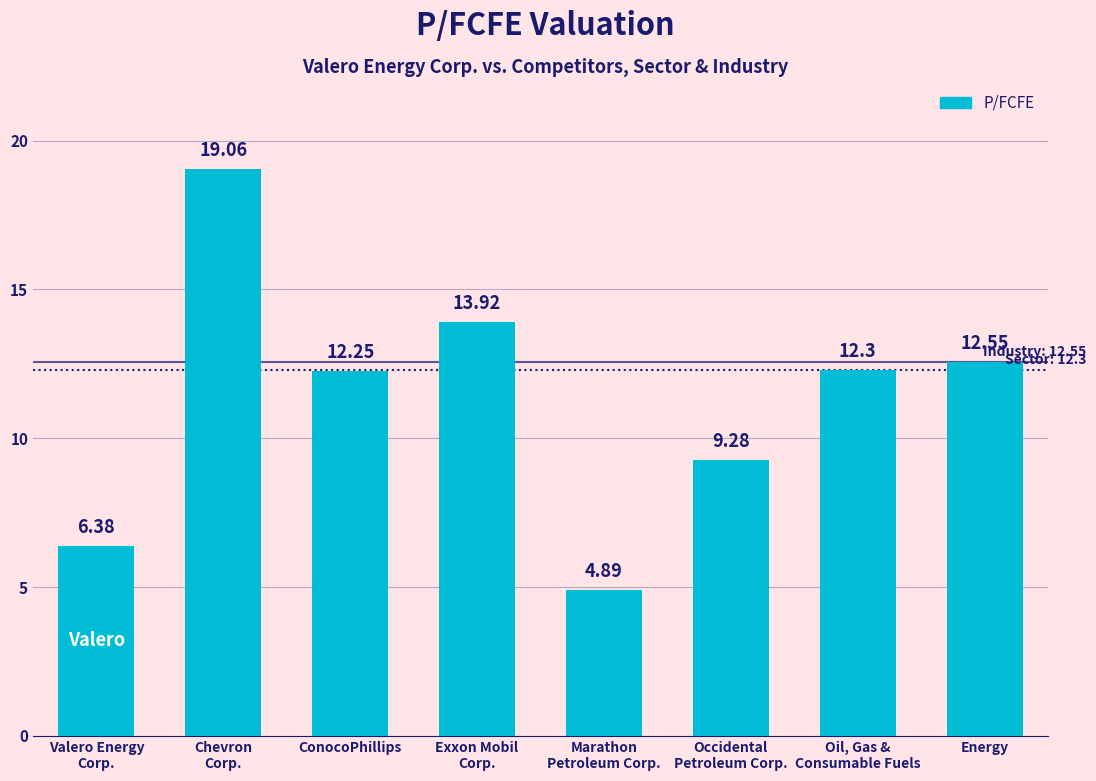

What is the change in value from Chevron
Corp. to ConocoPhillips?

-6.8